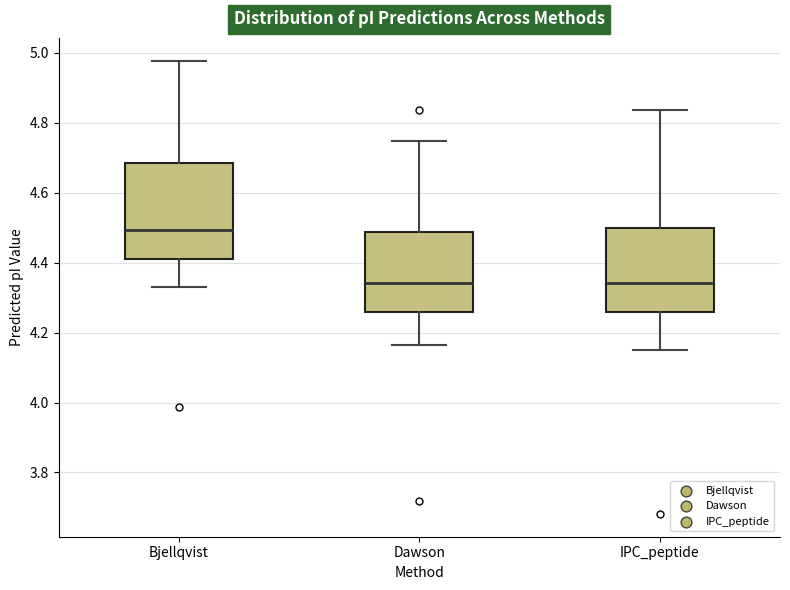

Comparing the boxes themselves (not the whiskers), which one is the tallest?

Bjellqvist